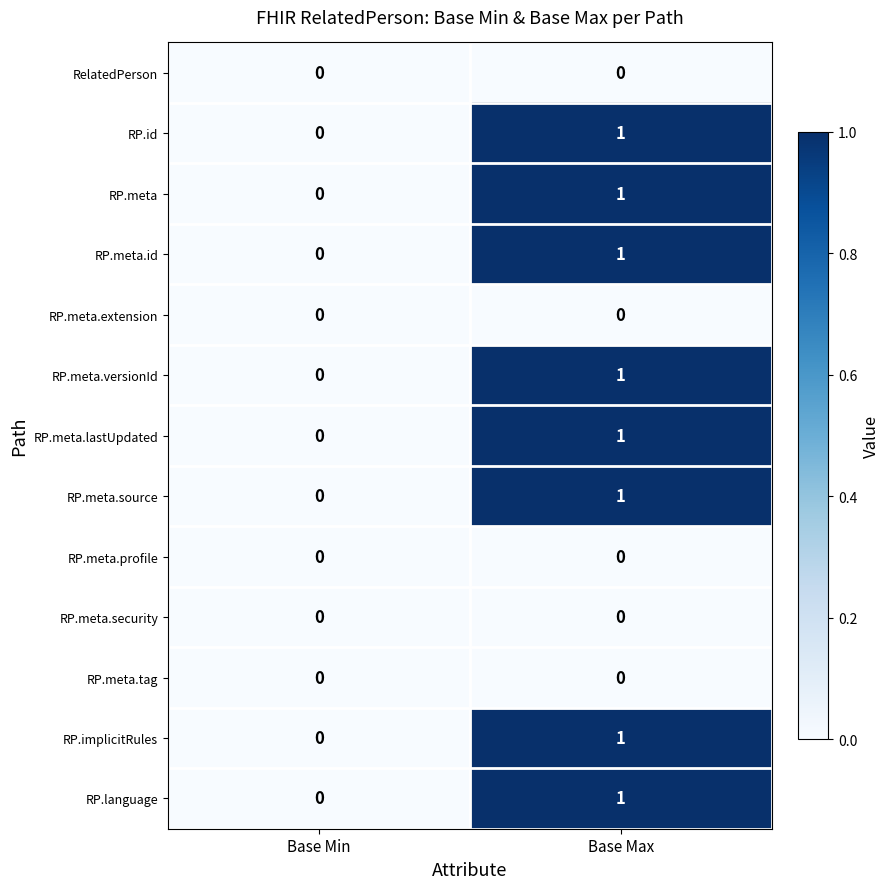

True or false: RP.meta.profile has a value of 0 at Base Max.

True